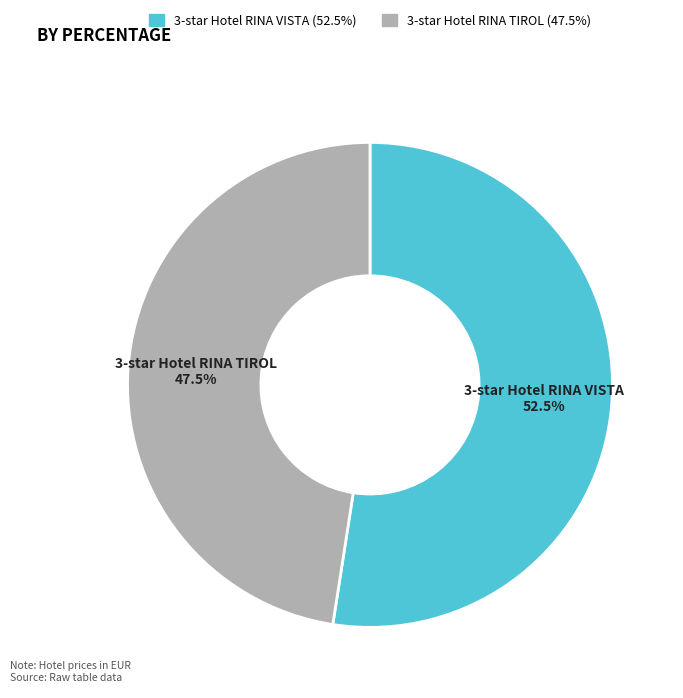

Count the number of slices in the pie.

2